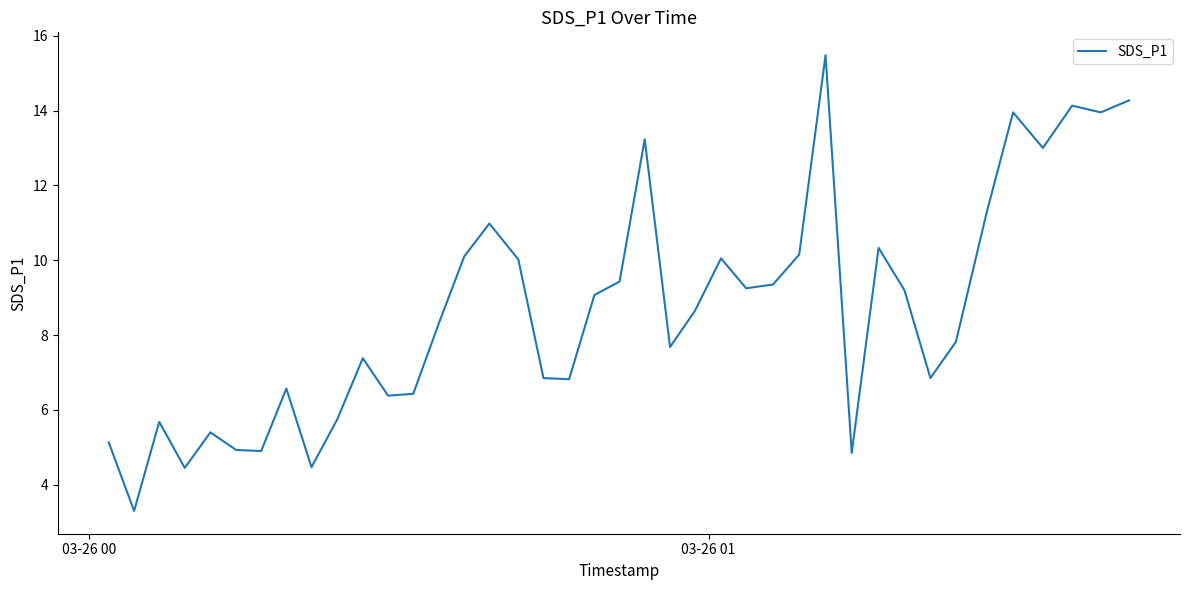

What is the greatest value displayed?

15.5